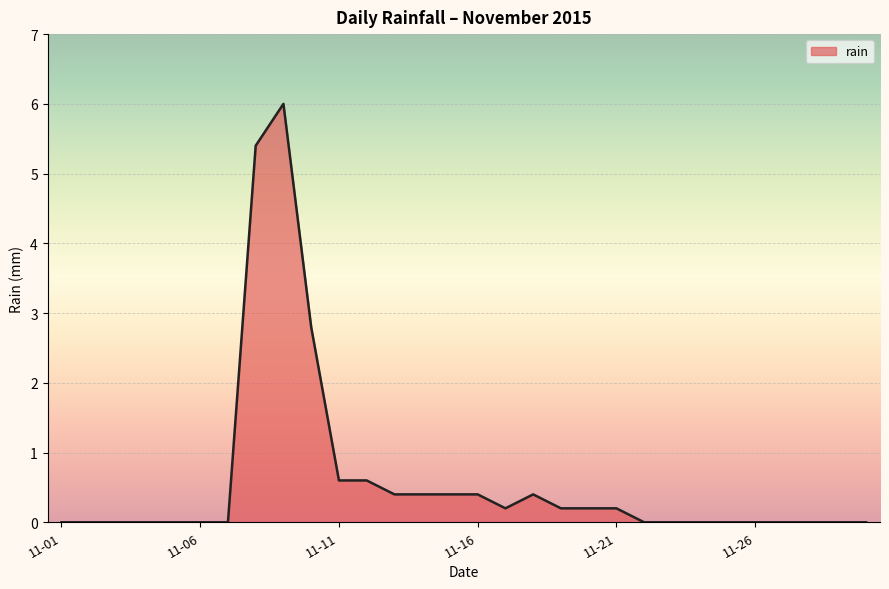

What is the difference between the maximum and minimum values?

6.0